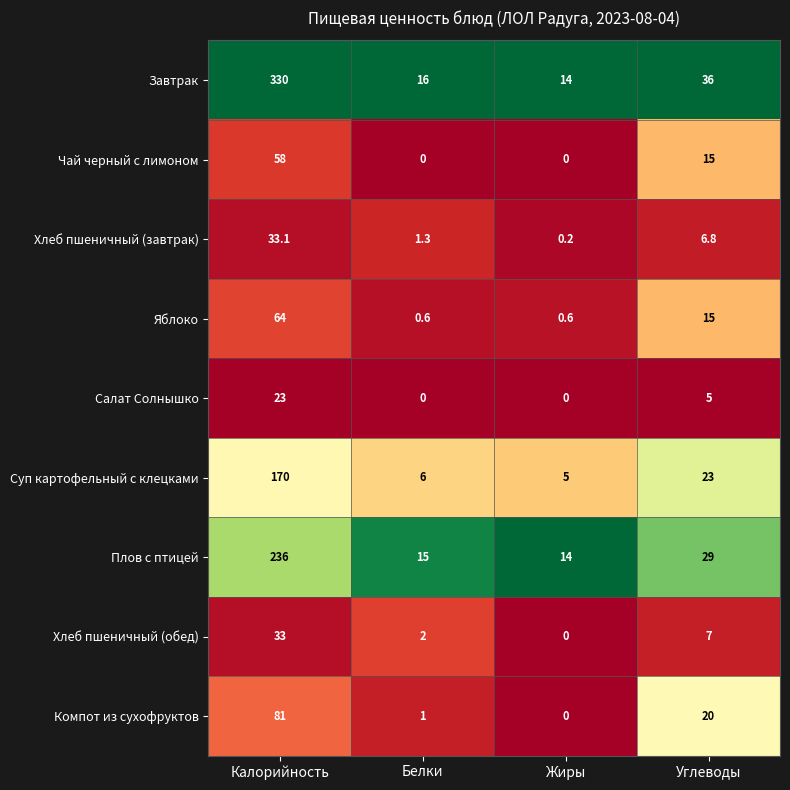

Between Белки and Углеводы, which series saw the biggest shift?

Завтрак